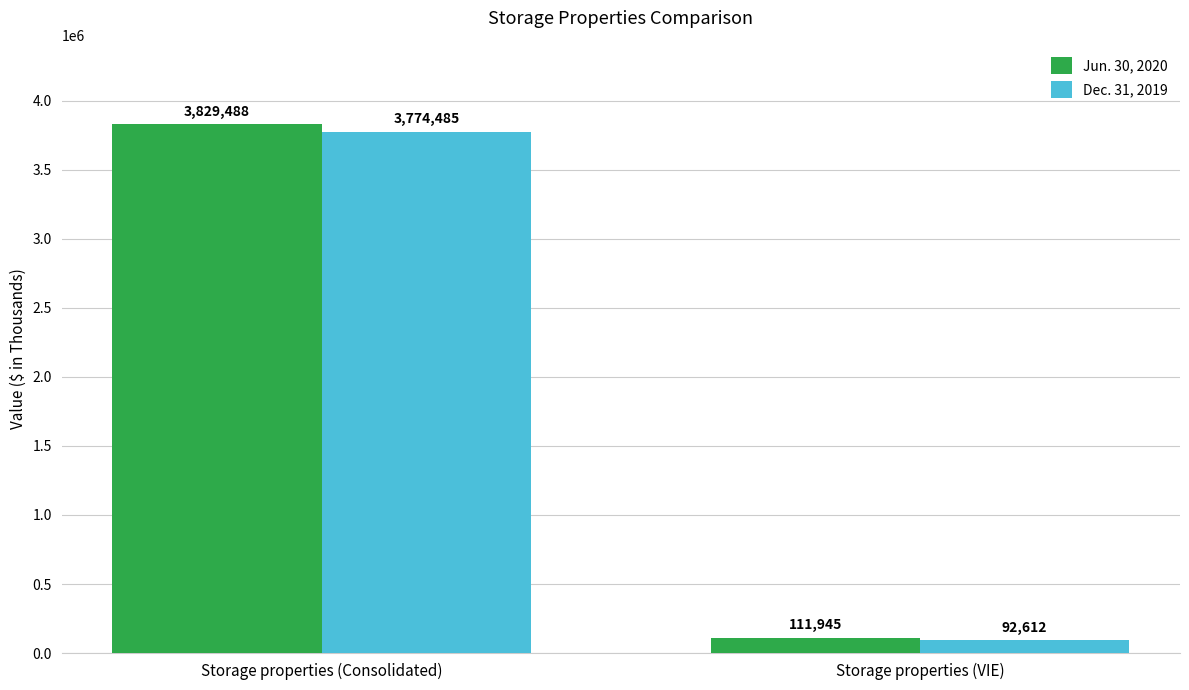

What is the total value across all series at Storage properties (VIE)?

204557